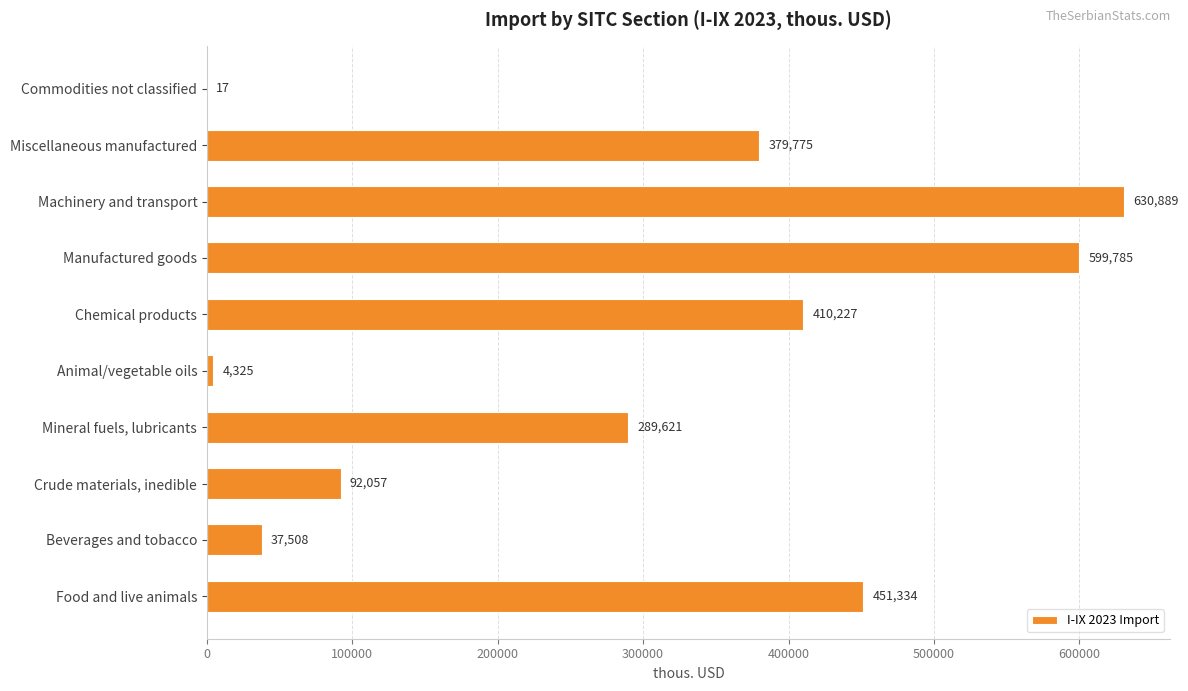

Where is the data nearest to the value 315453?

Mineral fuels, lubricants